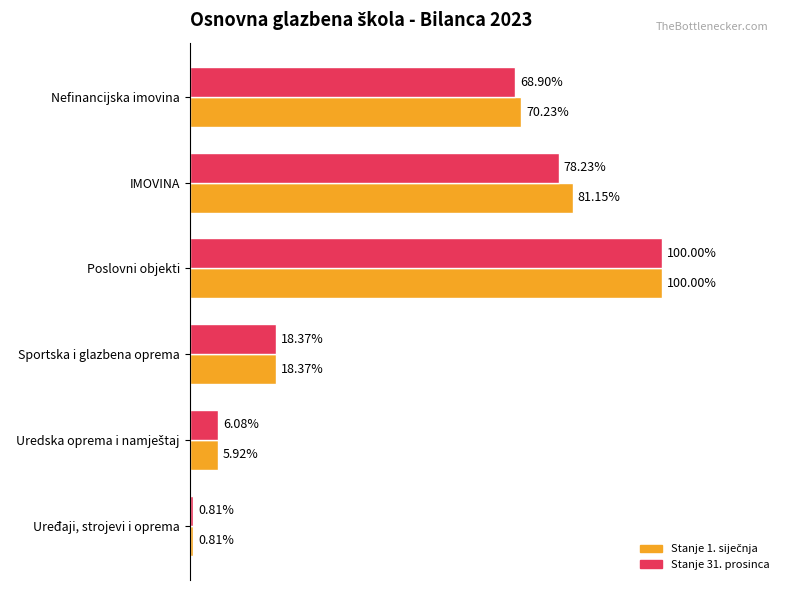

At which category is the sum across all series the highest?

Poslovni objekti